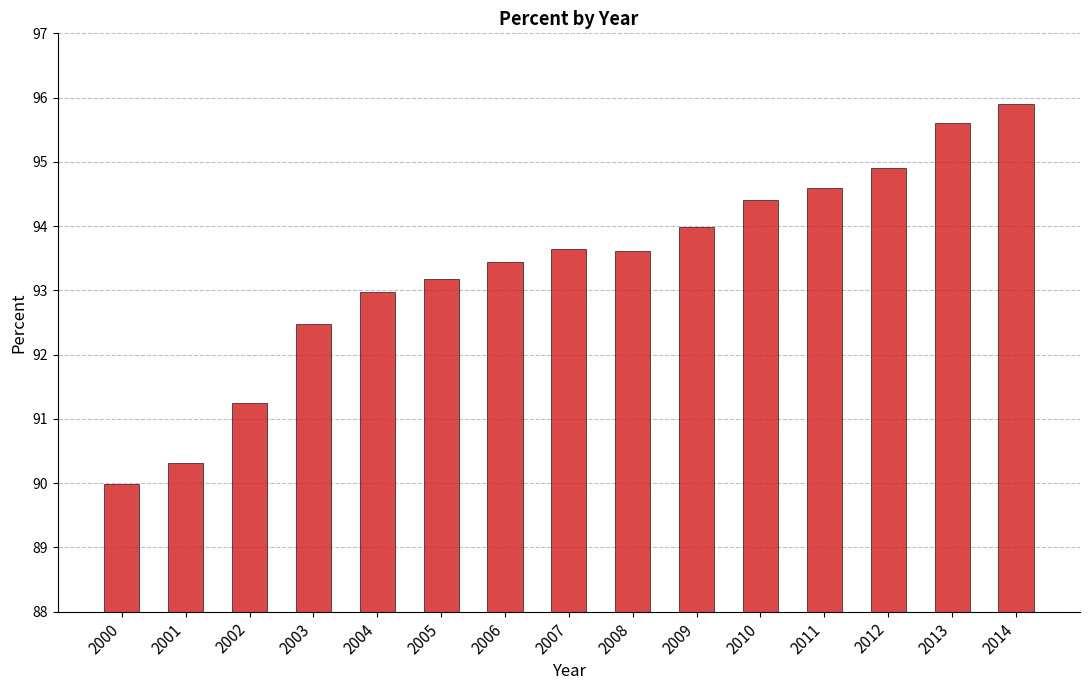

Approximately how many times larger is the value at 2002 compared to 2000?

1.0